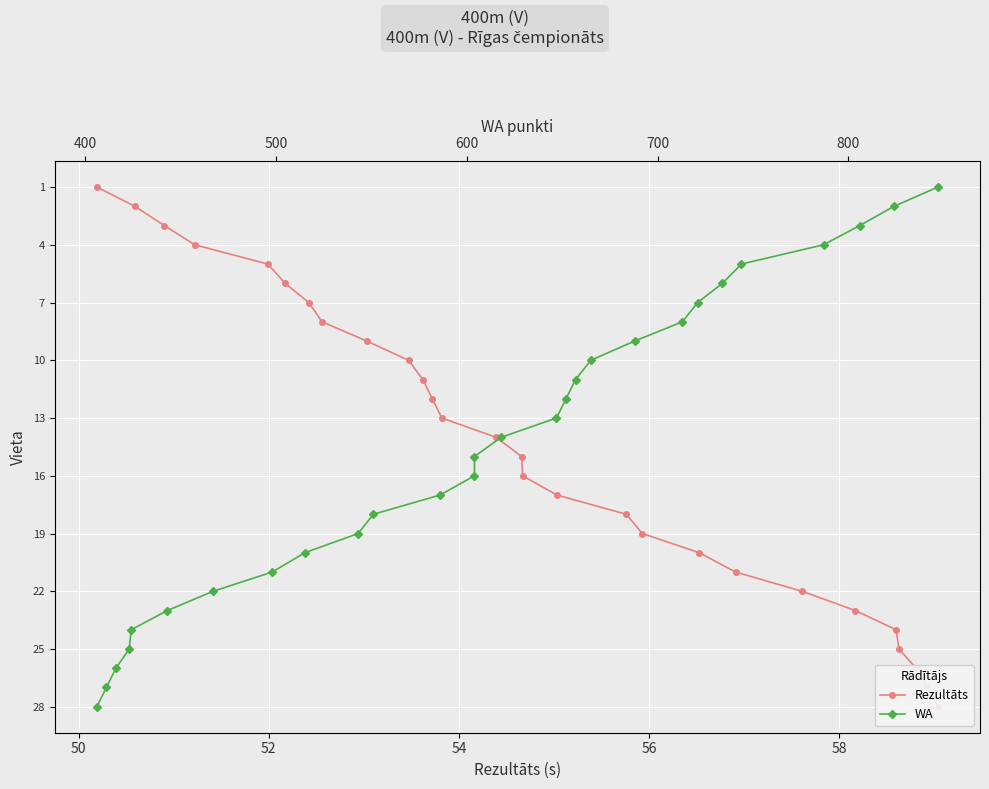

Which series has the largest total across all categories?

Rezultāts